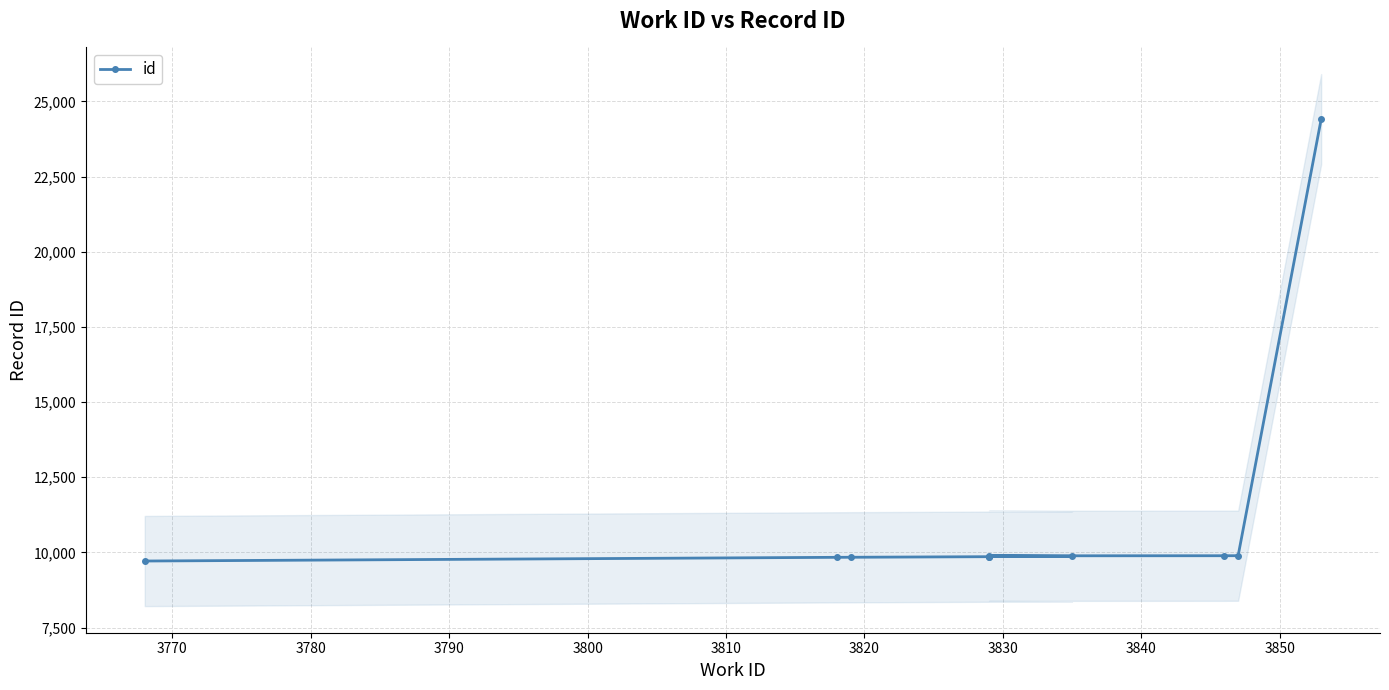

Reading left to right, what are all the values shown in this chart?

9714	9837	9839	9858	9861	9869	9887	9890	9891	24411